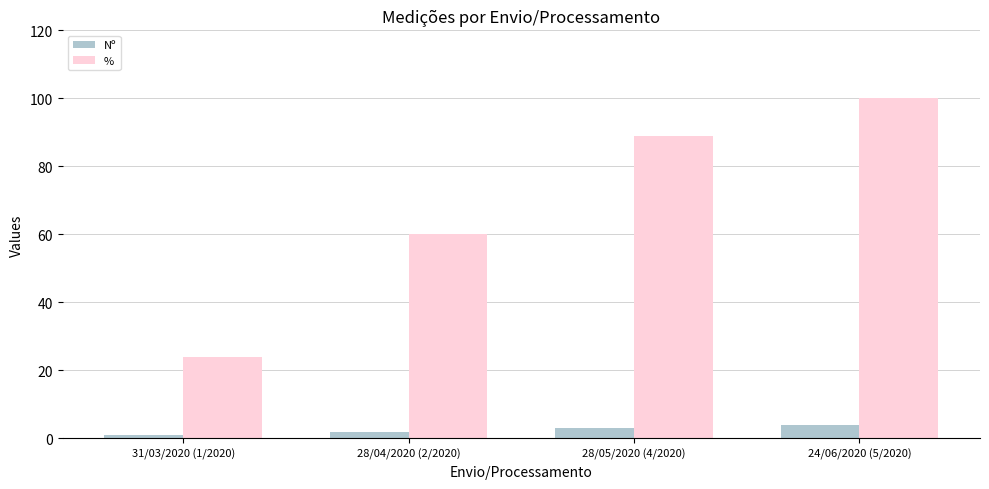

Where does the % series first go above 88?

28/05/2020 (4/2020)